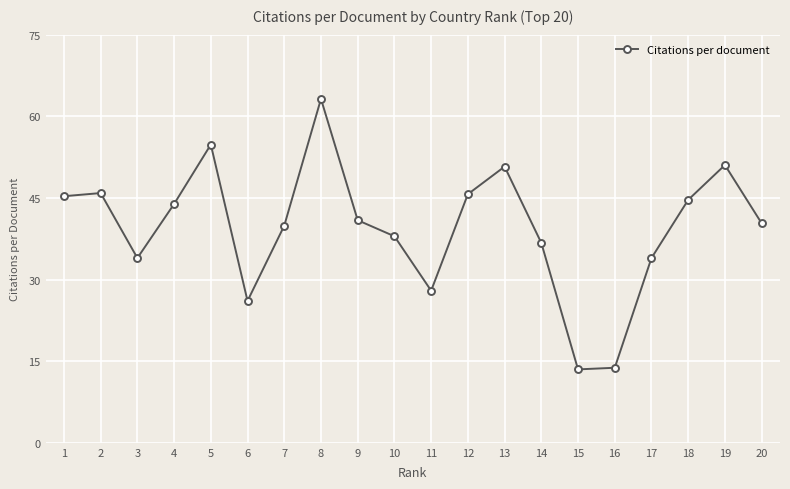

True or false: the data shows 63.2 at 8.

True